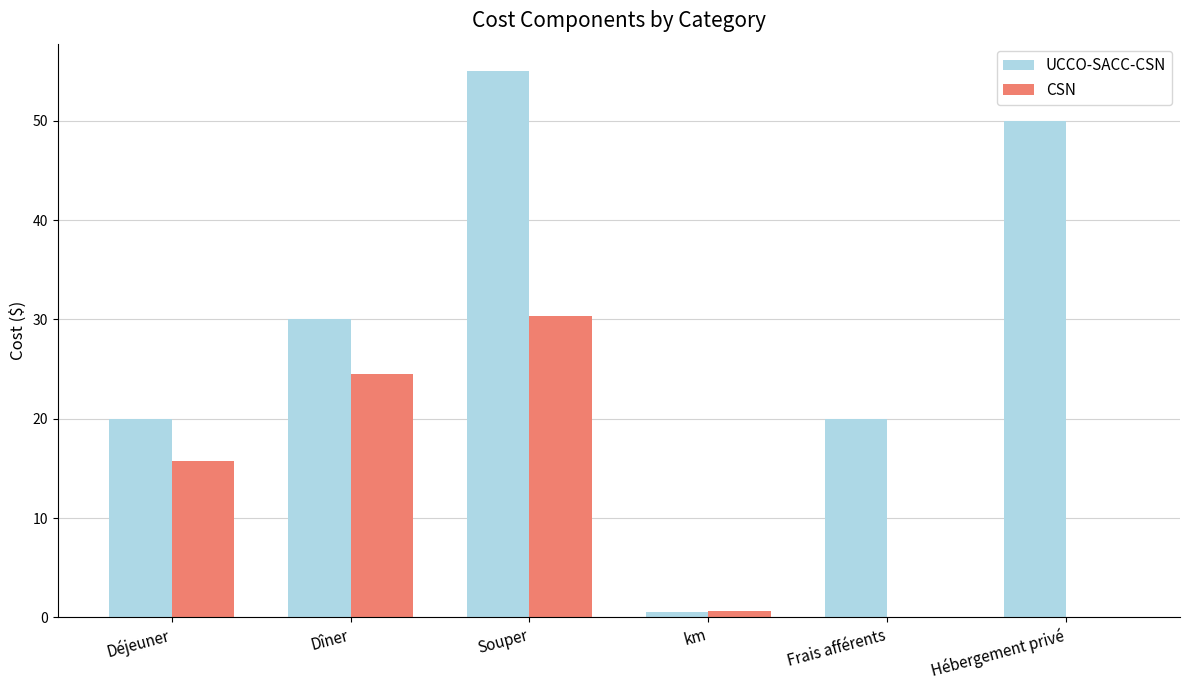

What is the sum of all CSN values?

71.2